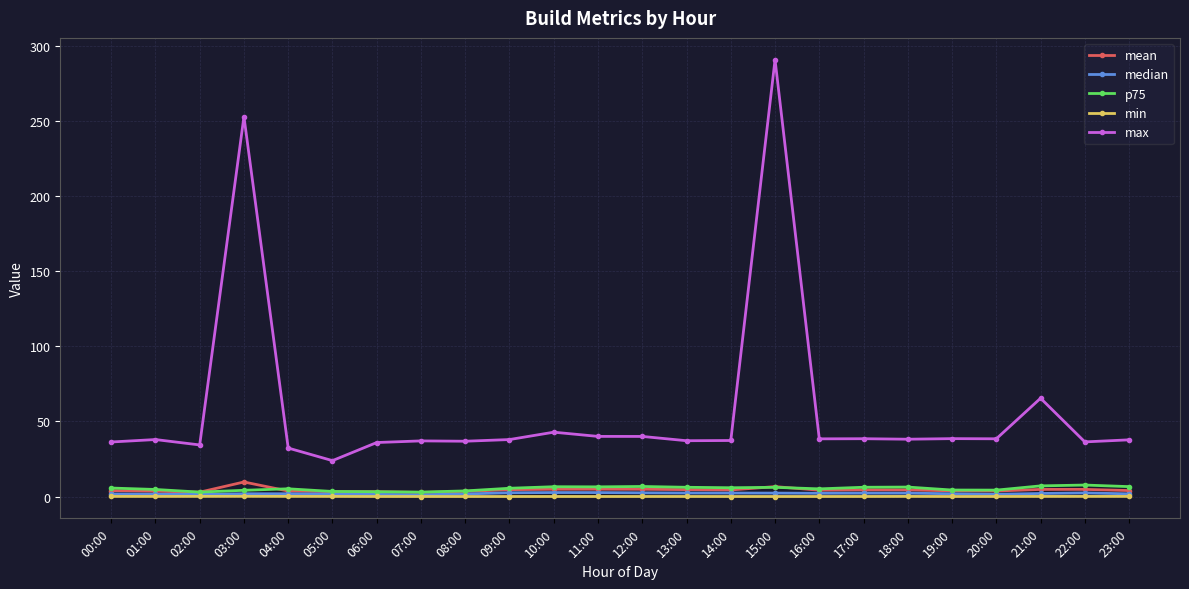

True or false: max and median intersect in this chart.

False